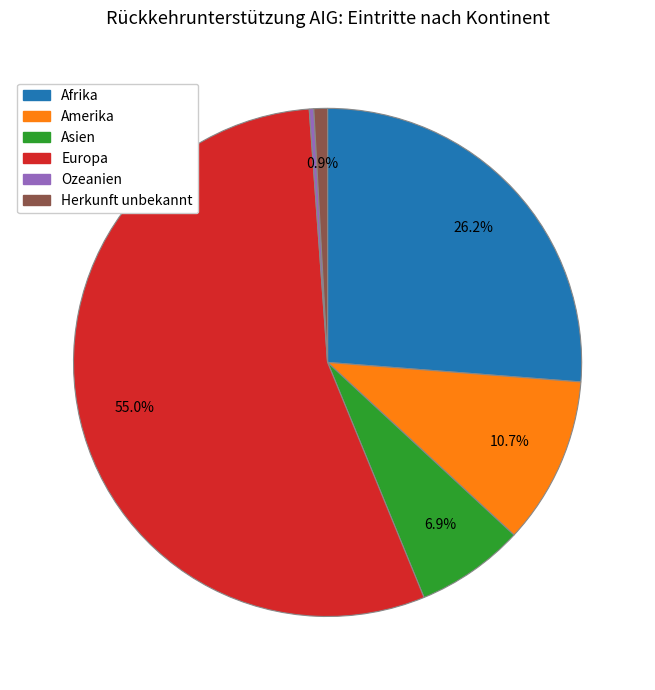

How many segments does this pie chart have?

6